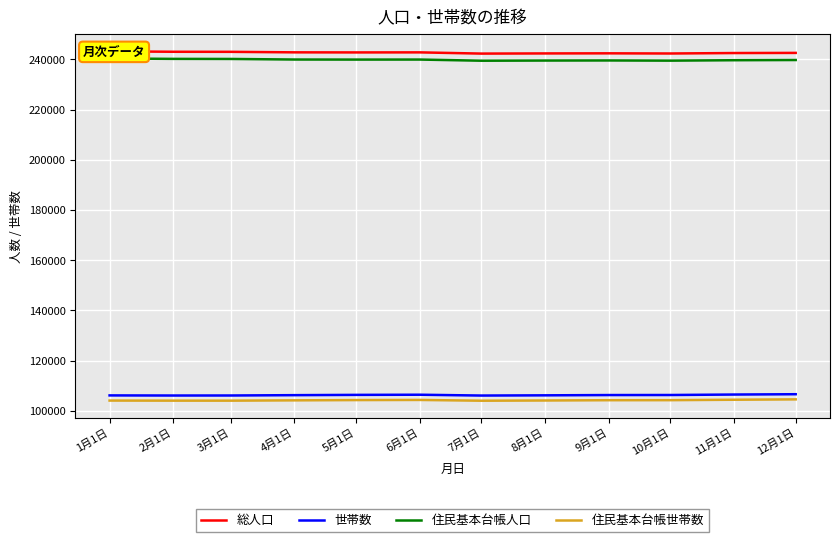

What is the average value of the 住民基本台帳世帯数 series?

104253